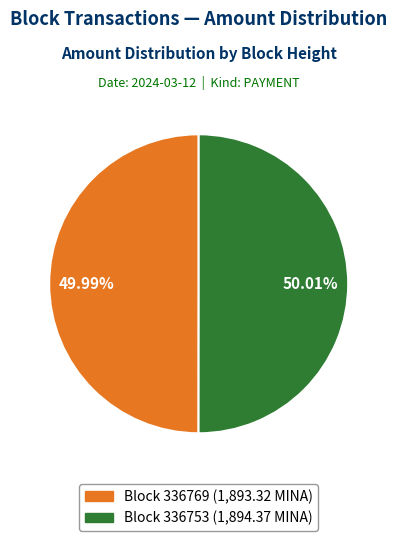

Does any single category account for the majority?

Yes